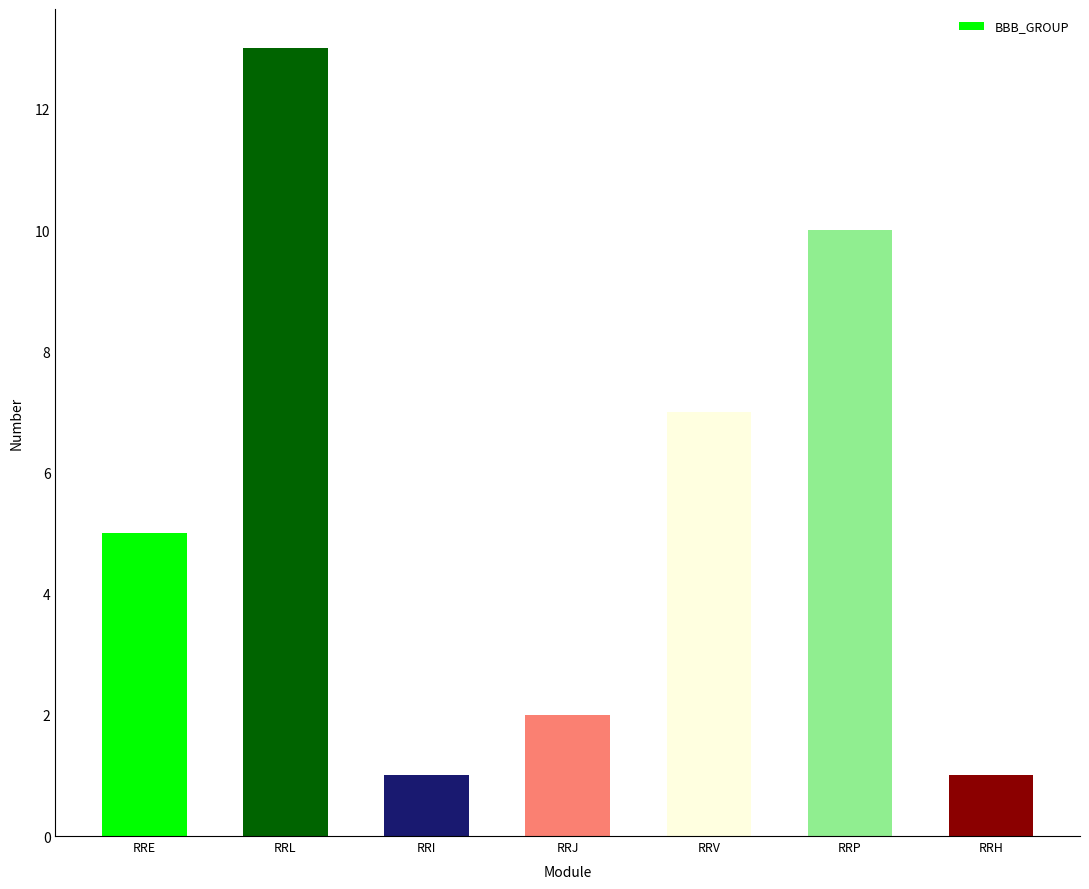

How many categories are shown in the chart?

7